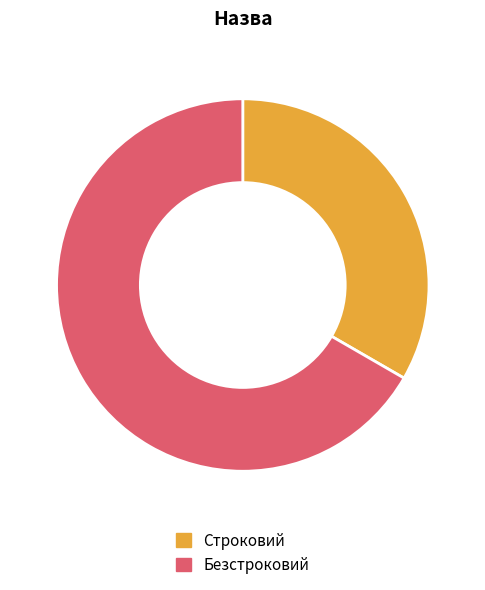

Is it true that Безстроковий is 67% of the pie?

True